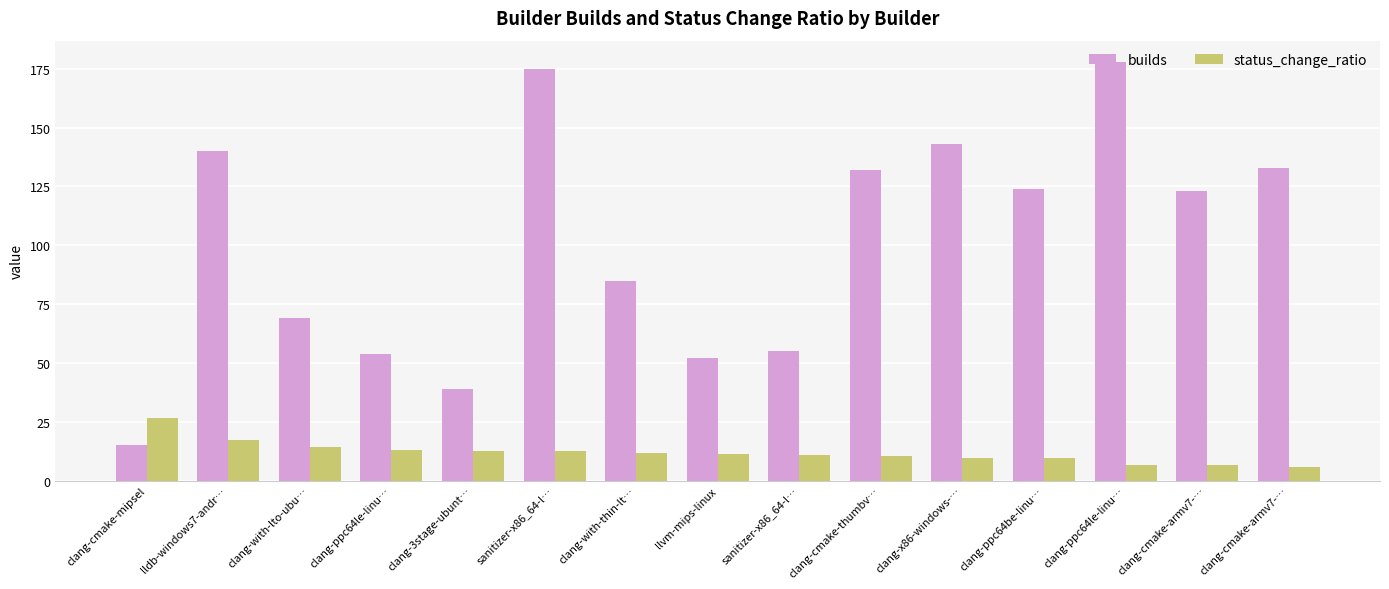

Which series changed the most between clang-cmake-mipsel and clang-with-lto-ubu…?

builds